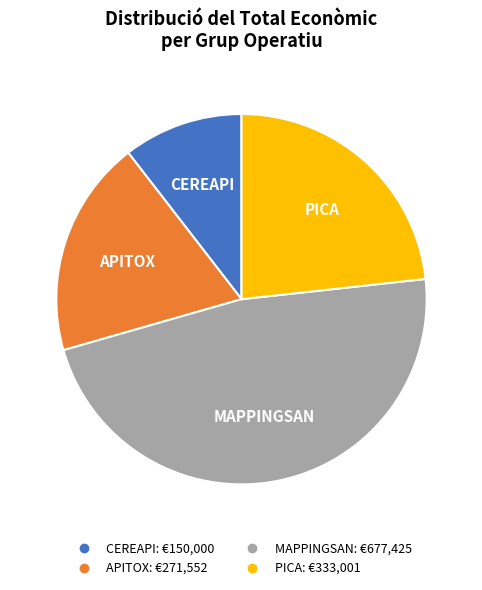

Is MAPPINGSAN the majority of the pie?

No